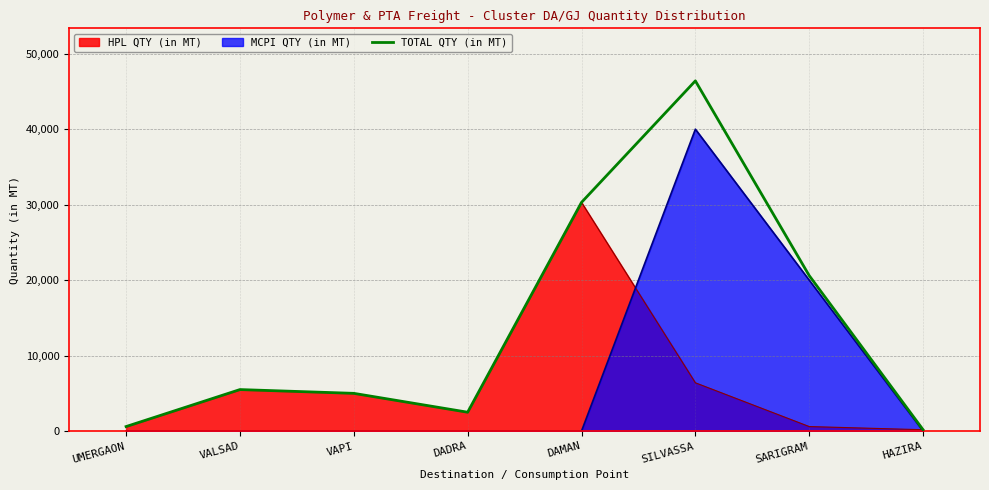

What position from the left is HAZIRA?

8